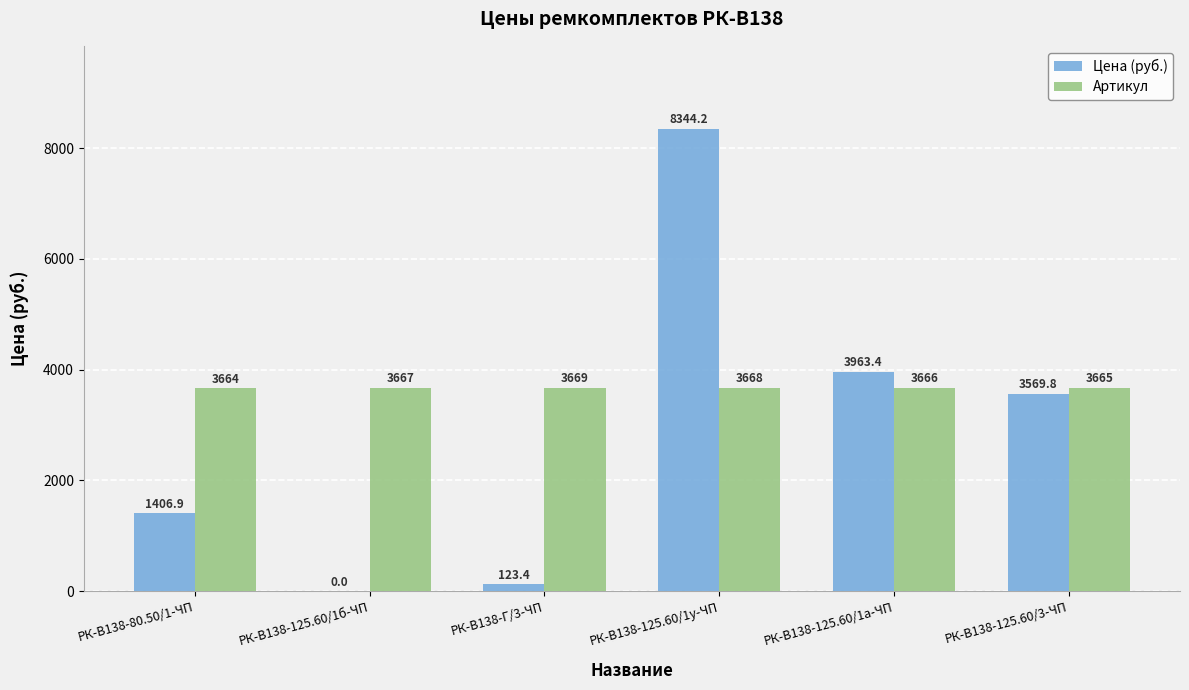

Is the value of Цена (руб.) at РК-В138-80.50/1-ЧП greater than the value of Артикул at РК-В138-125.60/1а-ЧП?

No